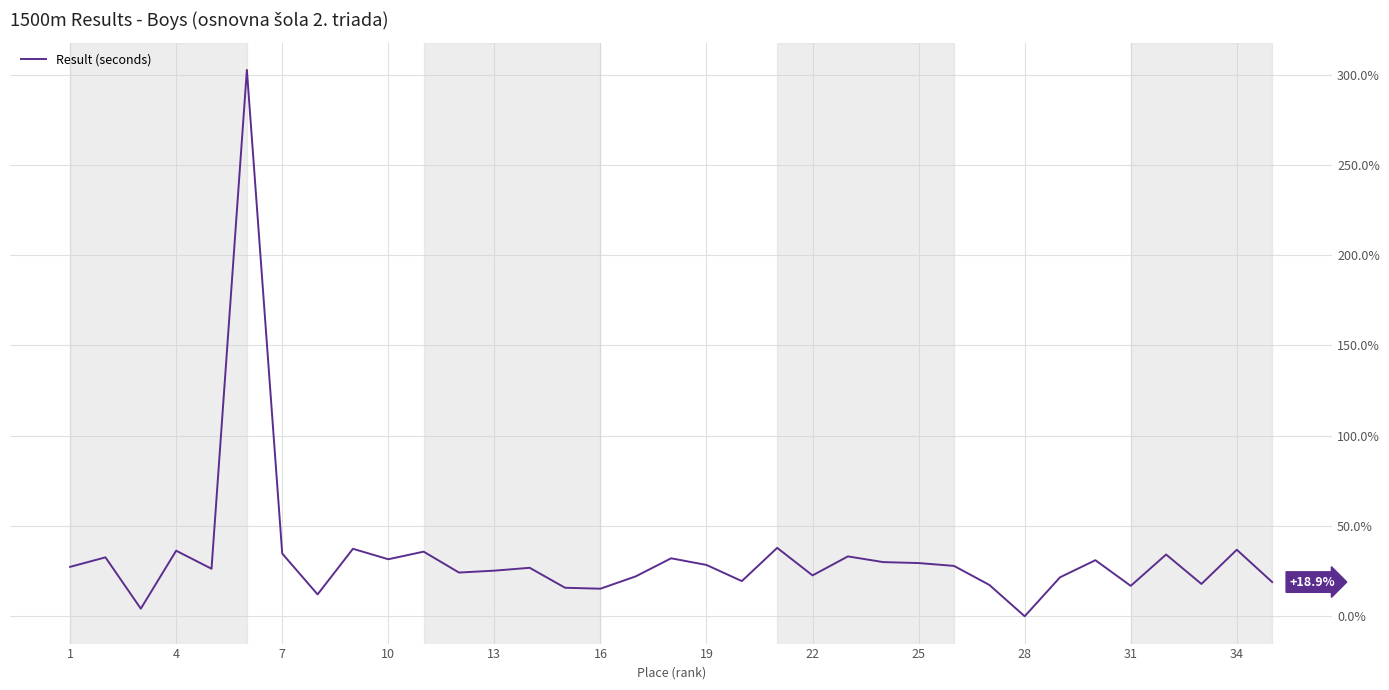

What is the difference between the maximum and minimum values?

302.6